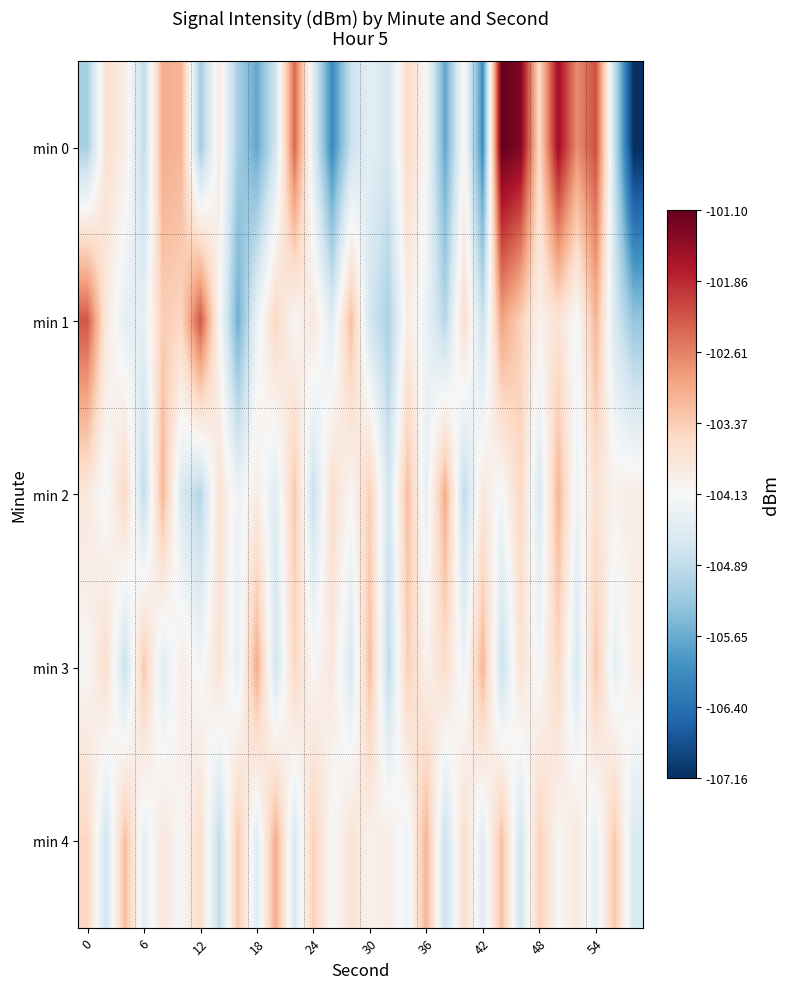

List the series in order of their peak value, lowest first.

min 2, min 3, min 4, min 1, min 0